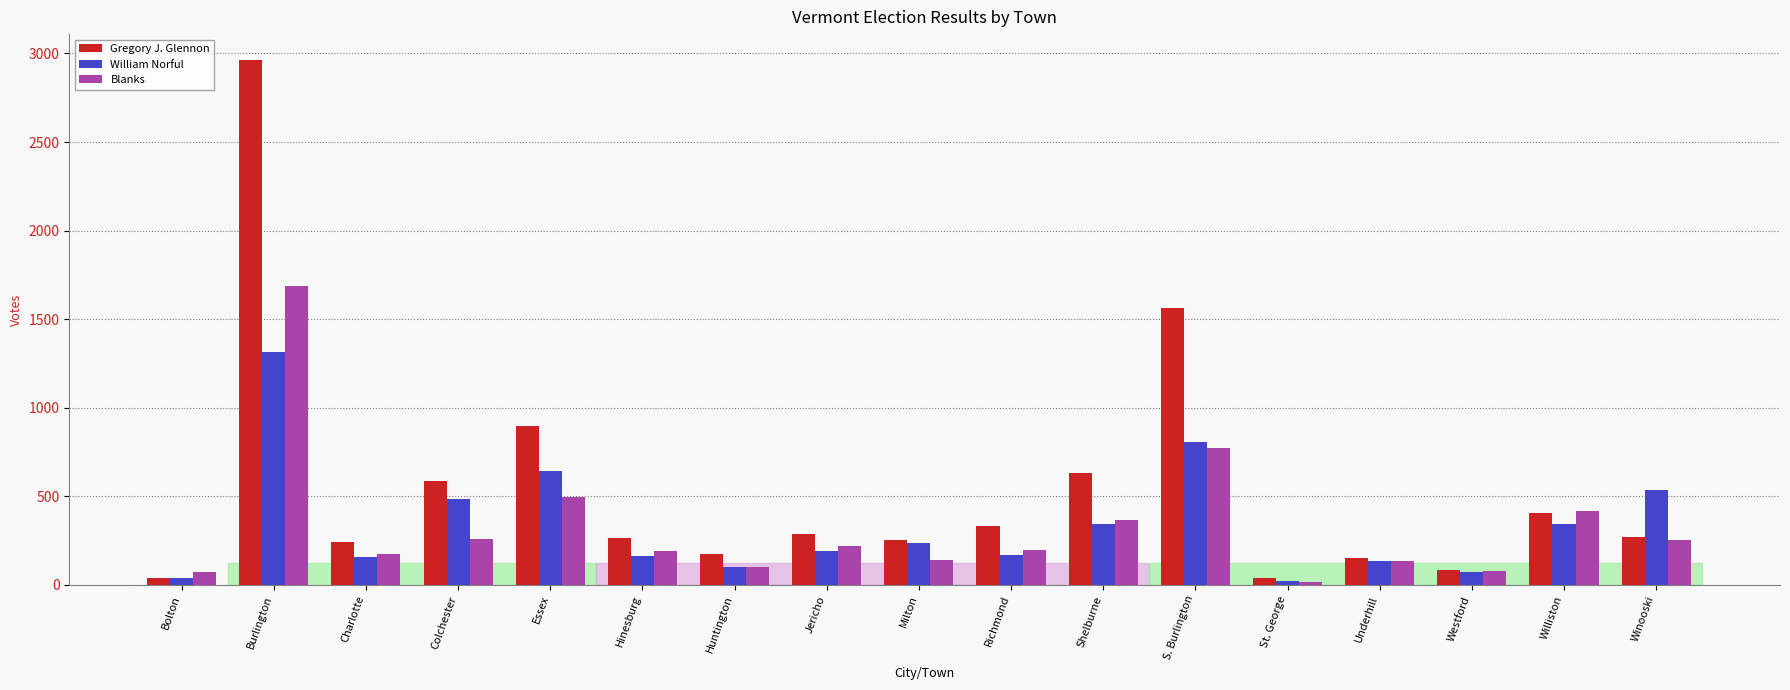

Where is William Norful nearest to the value 669?

Essex